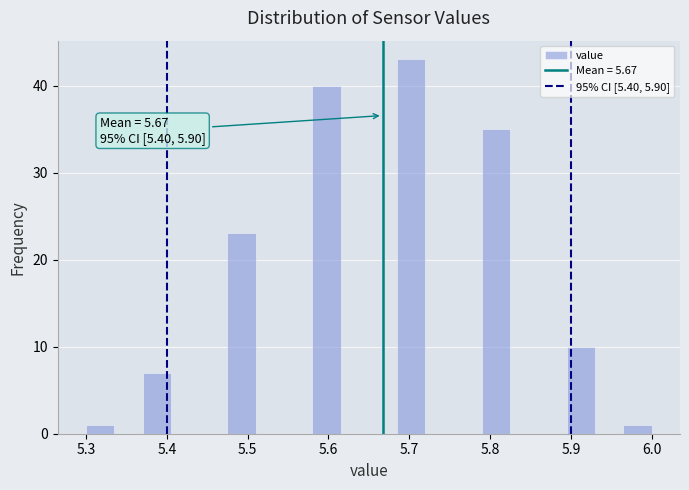

Read against the x-axis, roughly where is the centre of the tallest bar?

5.70